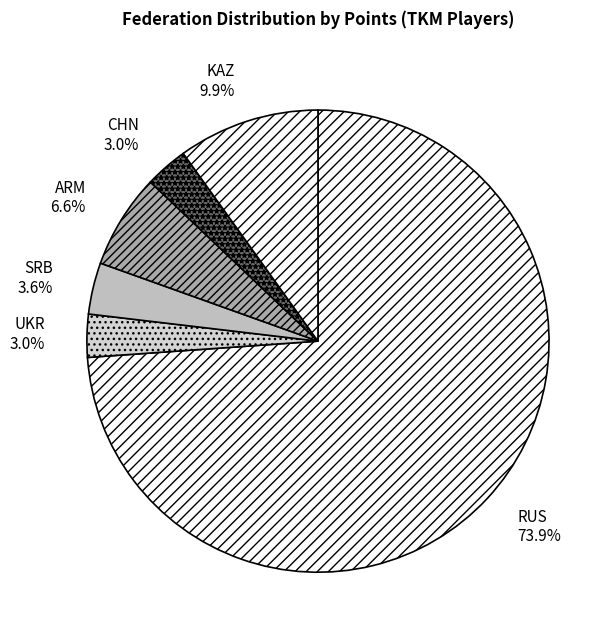

What percentage do CHN and RUS together represent?

76.9%